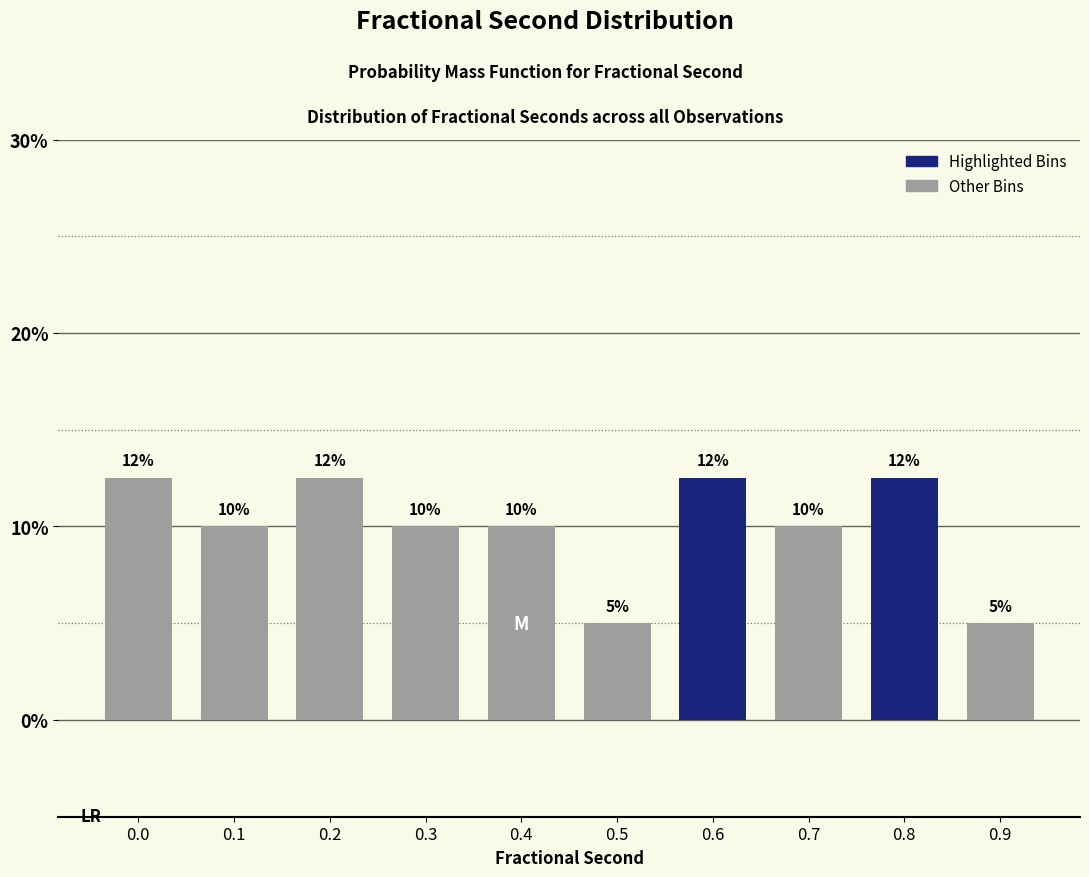

Between 0.7 and 0.8, which is larger?

0.8